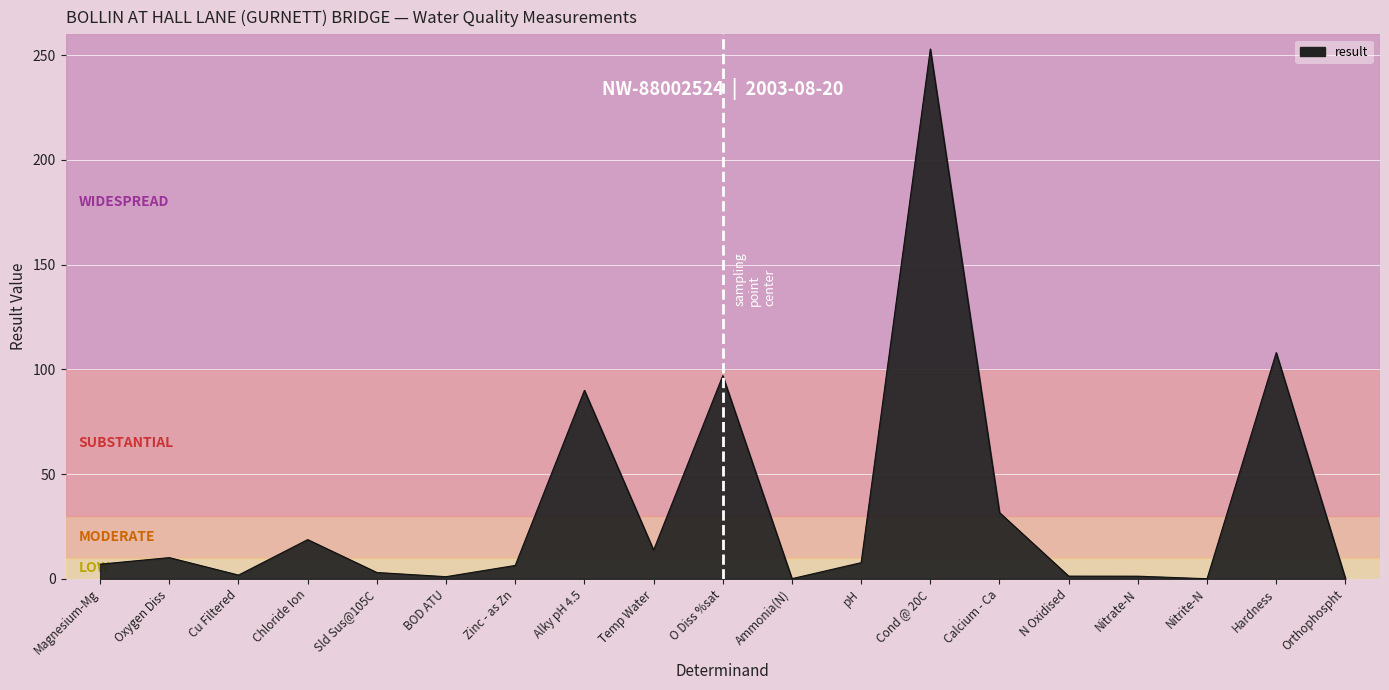

Does the chart have visible grid lines?

Yes